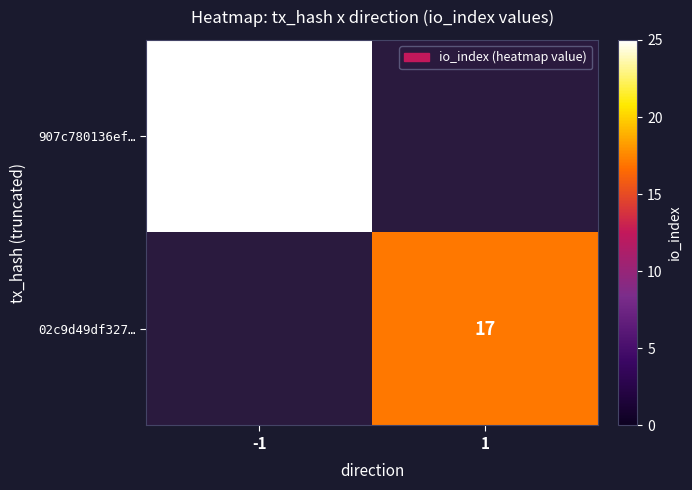

Is it true that 02c9d49df327… equals 29 at 1?

False